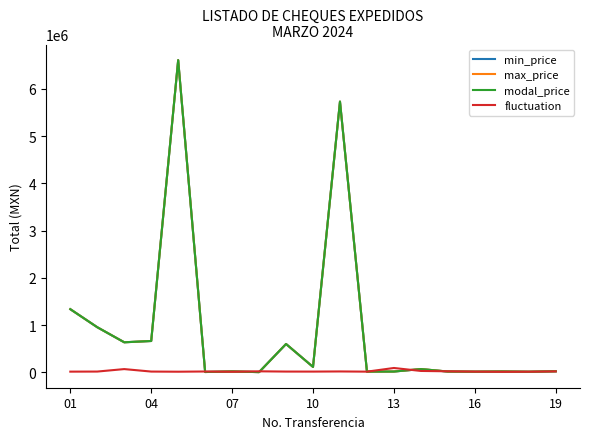

What is the greatest value displayed?

6609756.1